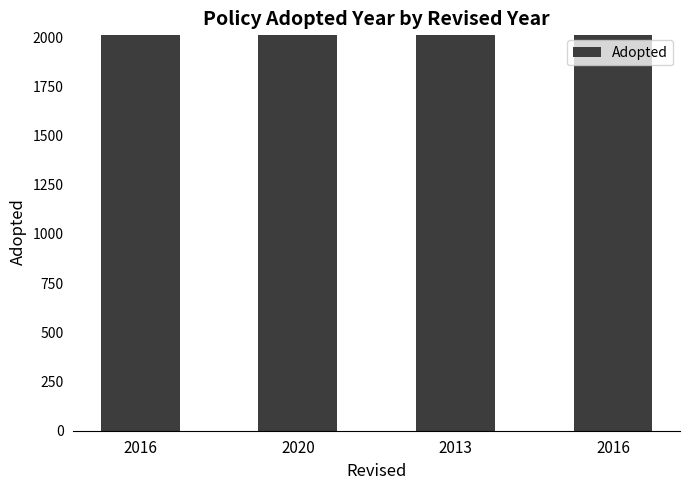

Where is the data nearest to the value 2011?

2016